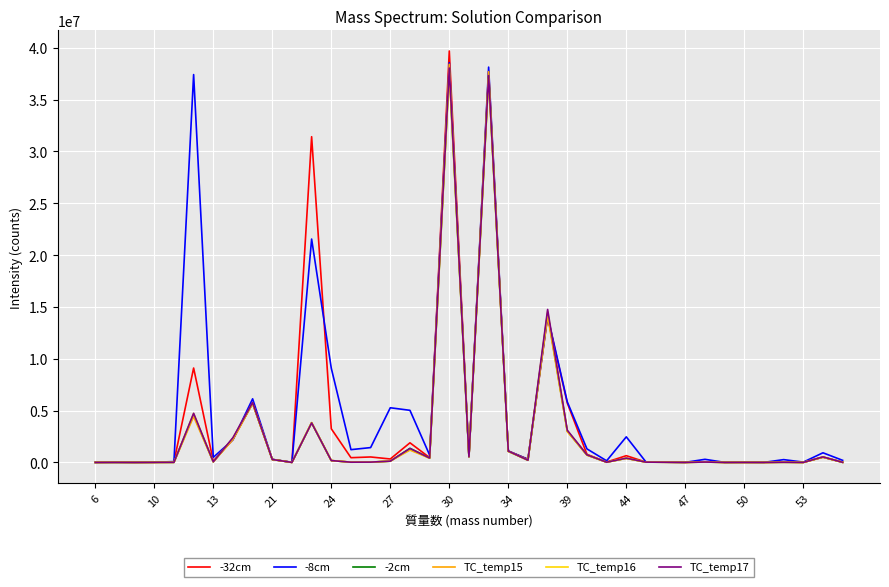

What is the highest value of the TC_temp17 series?

38041958.5